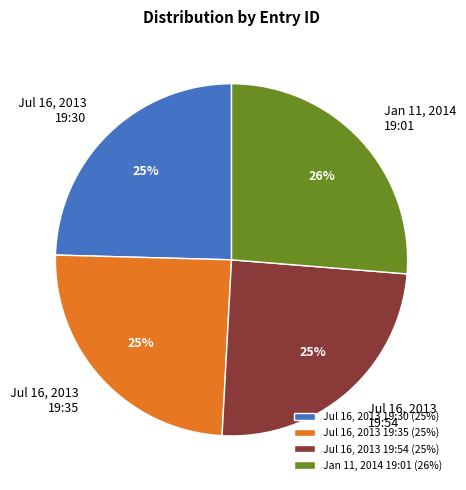

Count the number of slices in the pie.

4